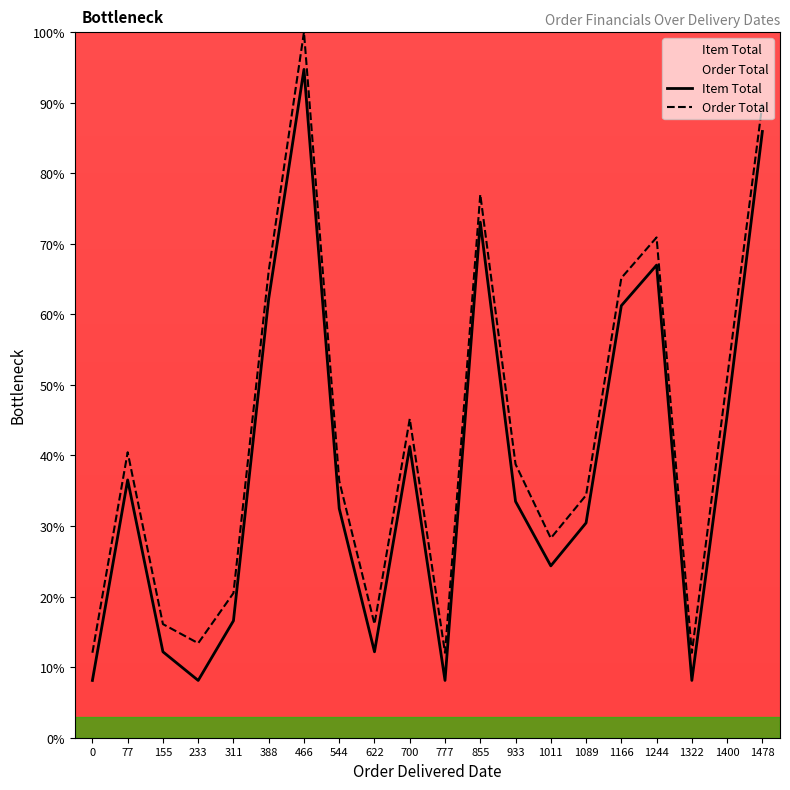

What are all the series names shown in the legend?

Item Total, Order Total